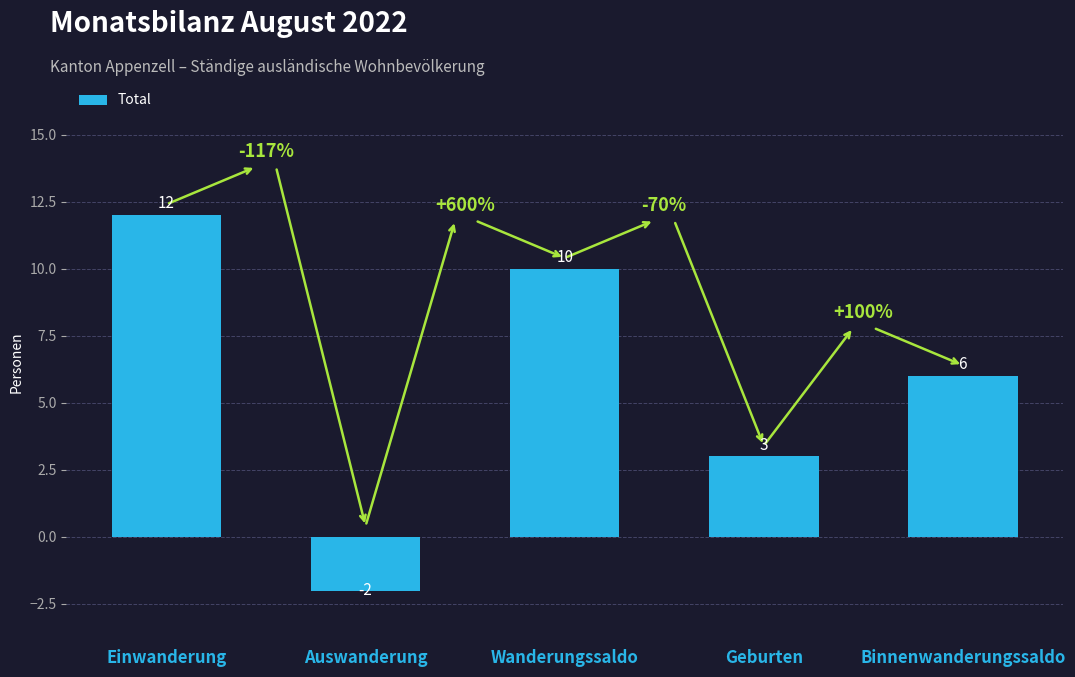

Read the value at Einwanderung, to the nearest 5.

10